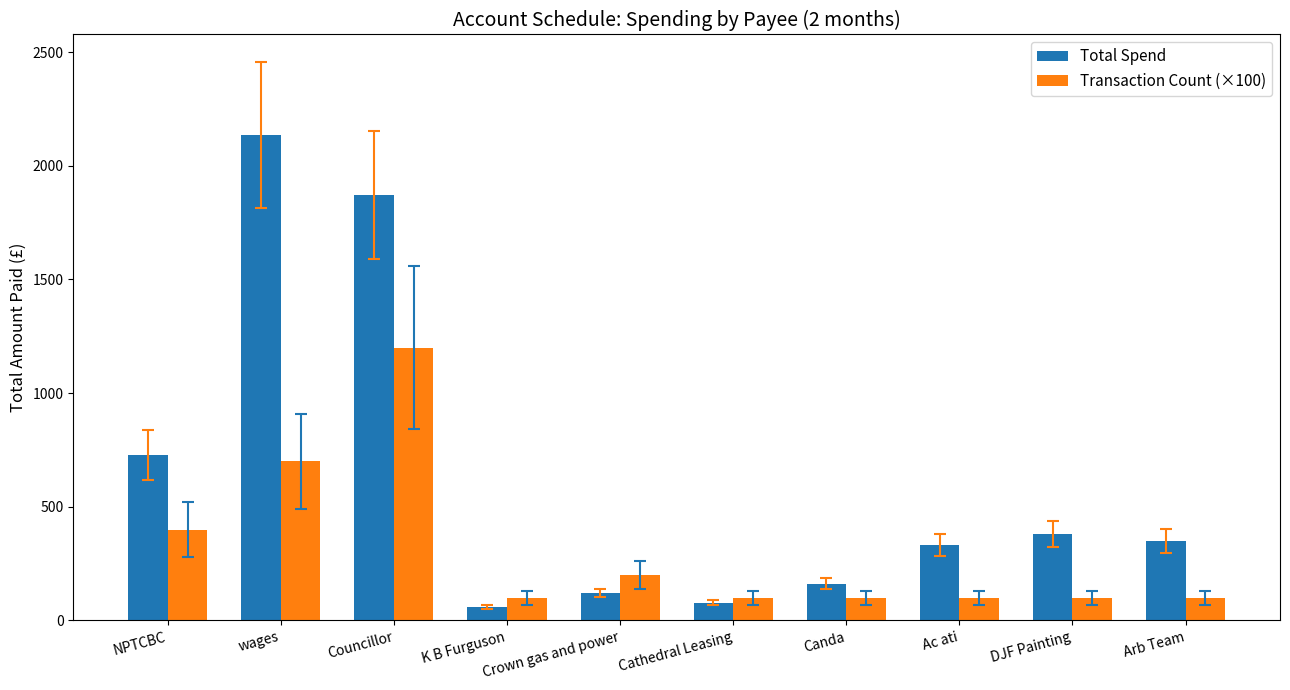

At how many categories does at least one series exceed 1838?

2